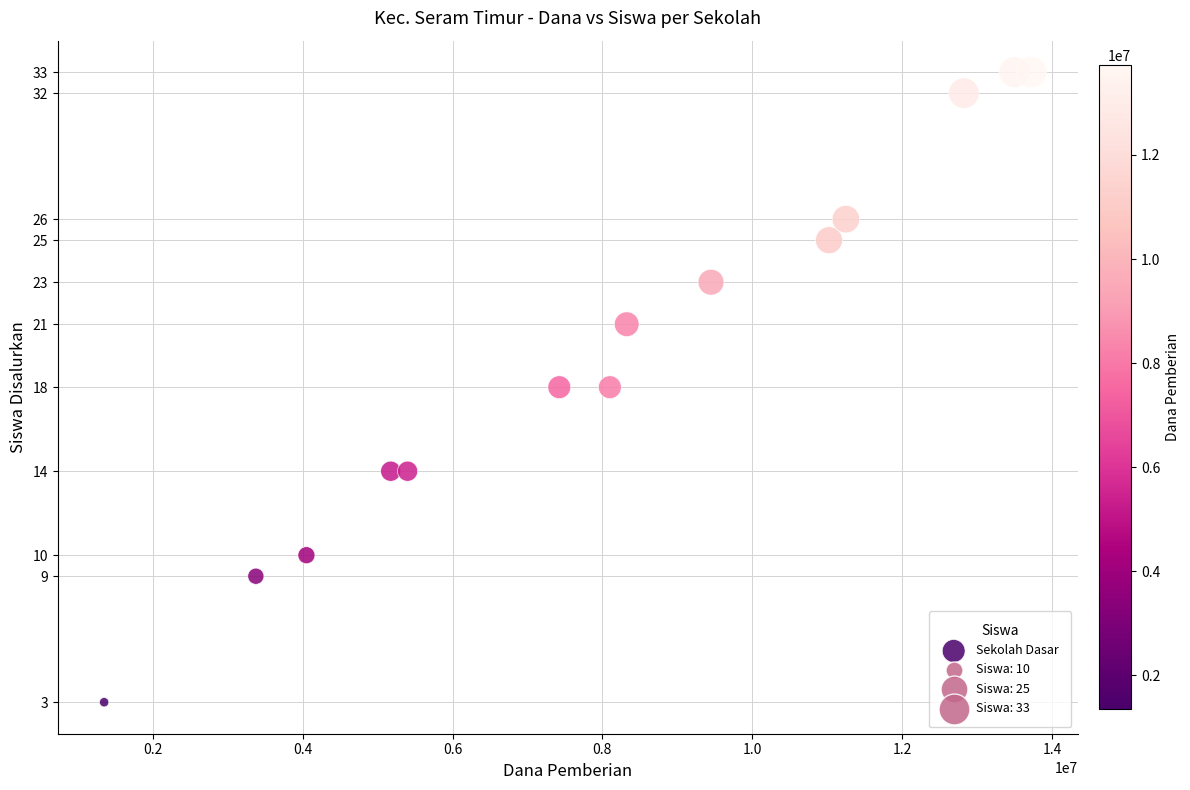

What is the range of X values (max minus min)?

12375000